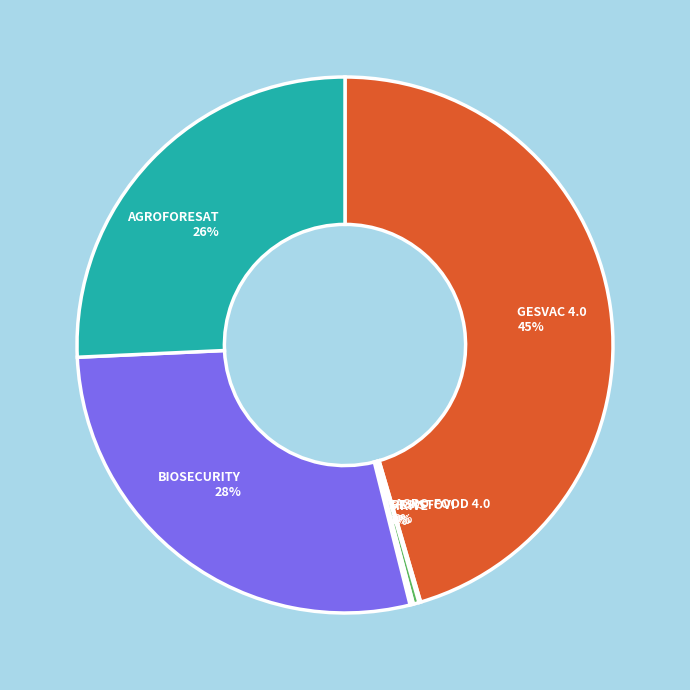

Is it true that BIOSECURITY is 28% of the pie?

True